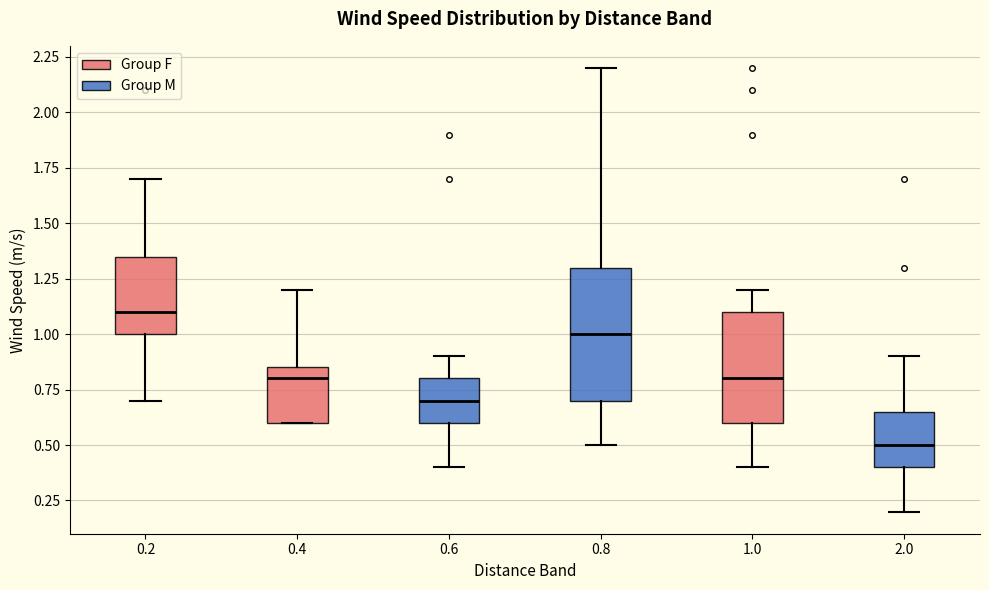

Which box has the highest median line?

0.2